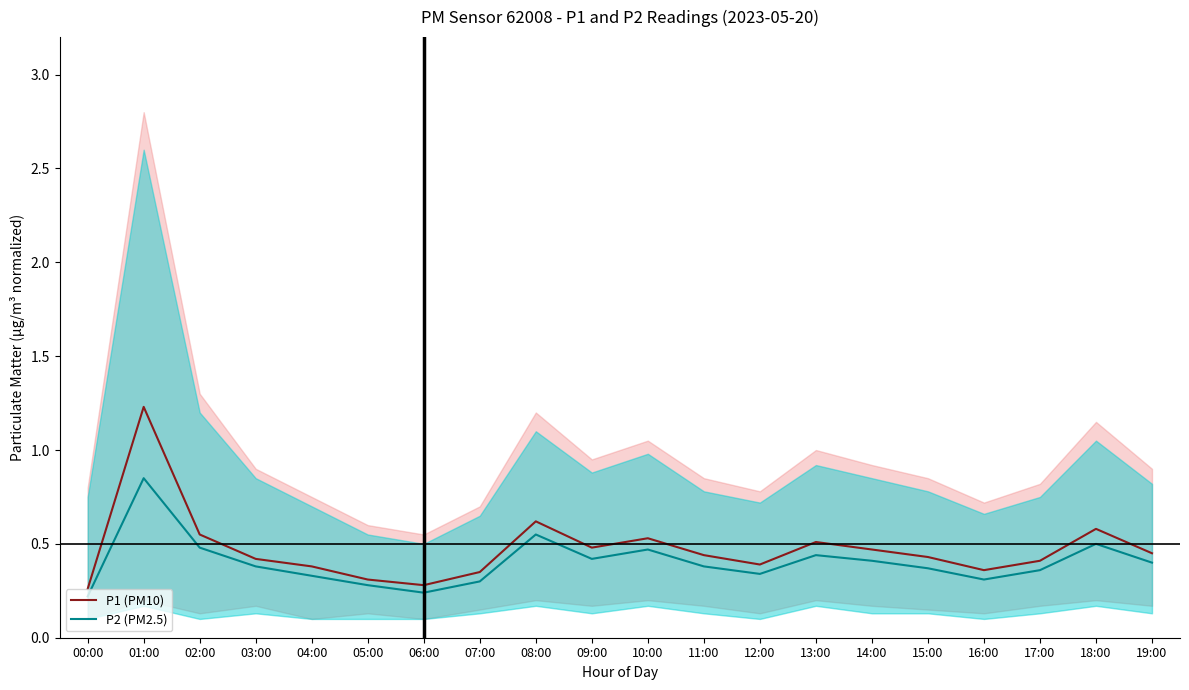

Between 10:00 and 12:00, which series saw the biggest shift?

P1 mean